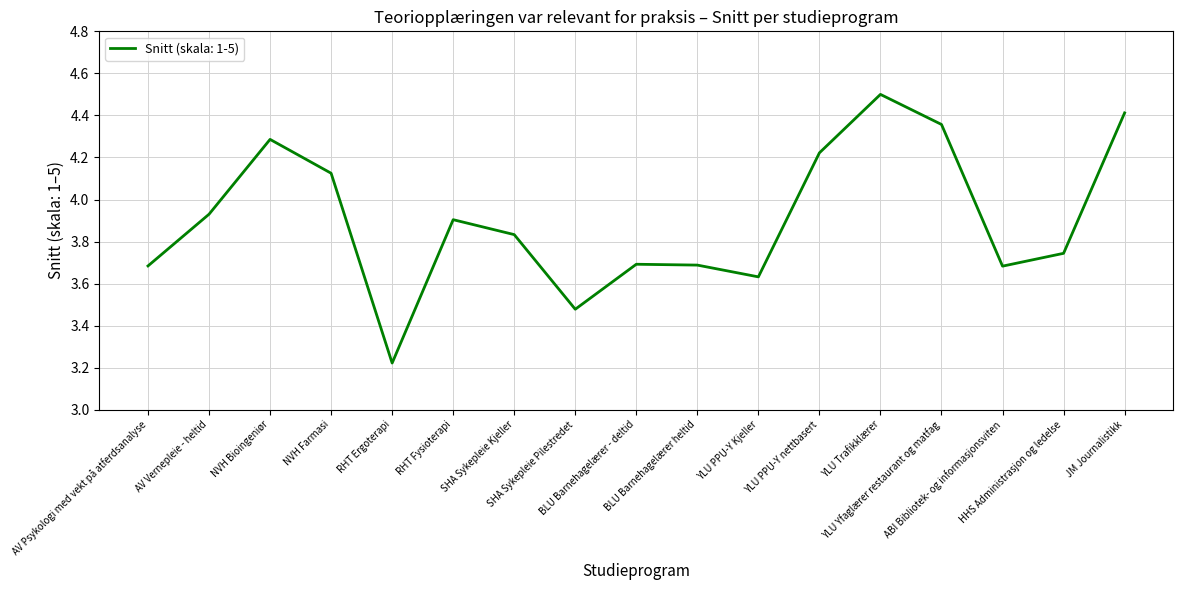

What is the greatest value displayed?

4.5